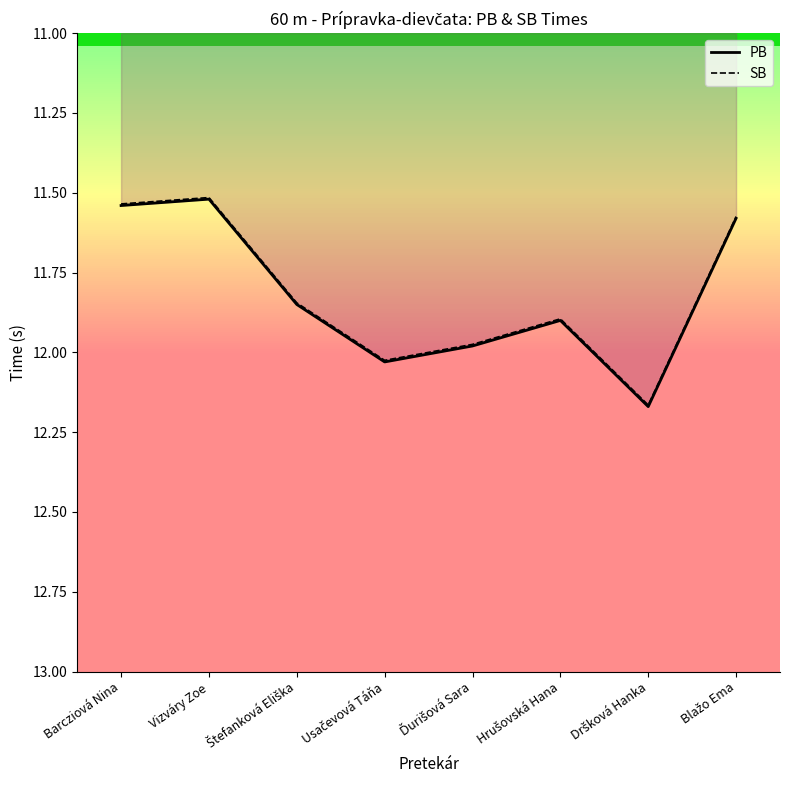

Rank the series by their maximum value, from highest to lowest.

PB, SB